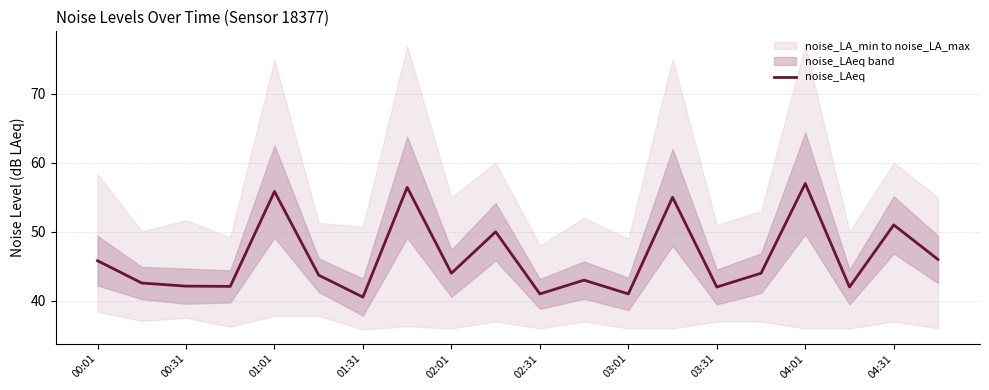

True or false: noise_LAeq has a value of 26.1 at 03:01.

False